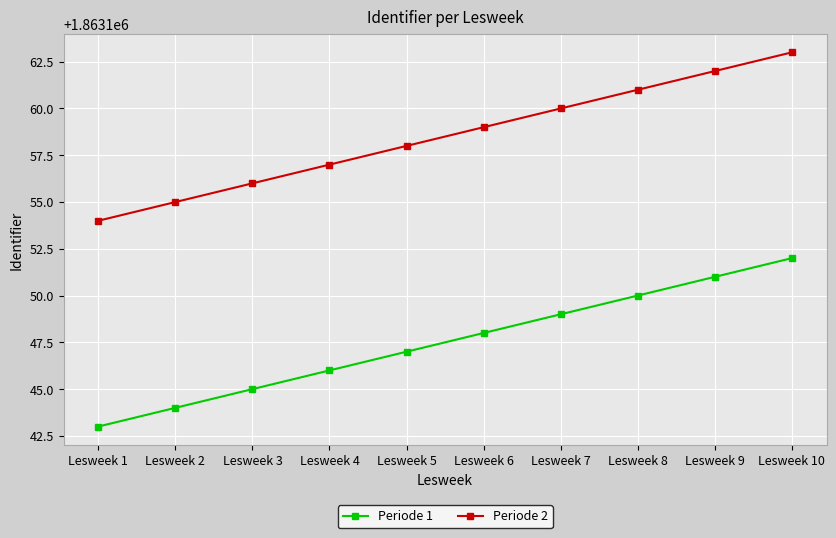

What is the value of the Periode 1 point at the 10th from the left?

1863152